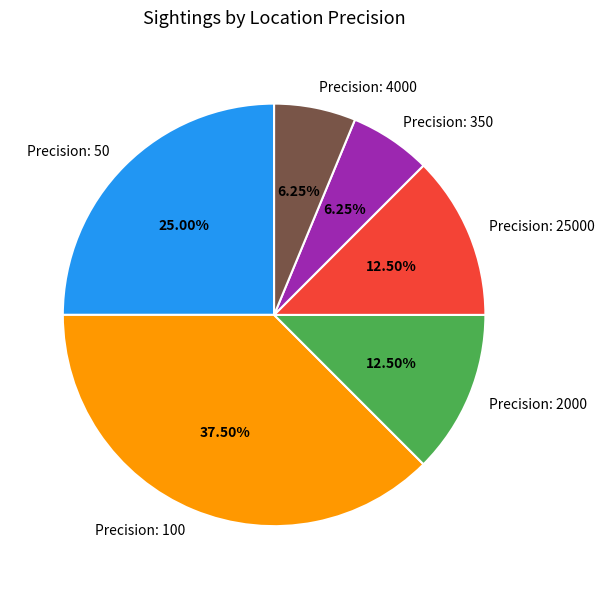

Between Precision: 4000 and Precision: 25000, which is larger?

Precision: 25000